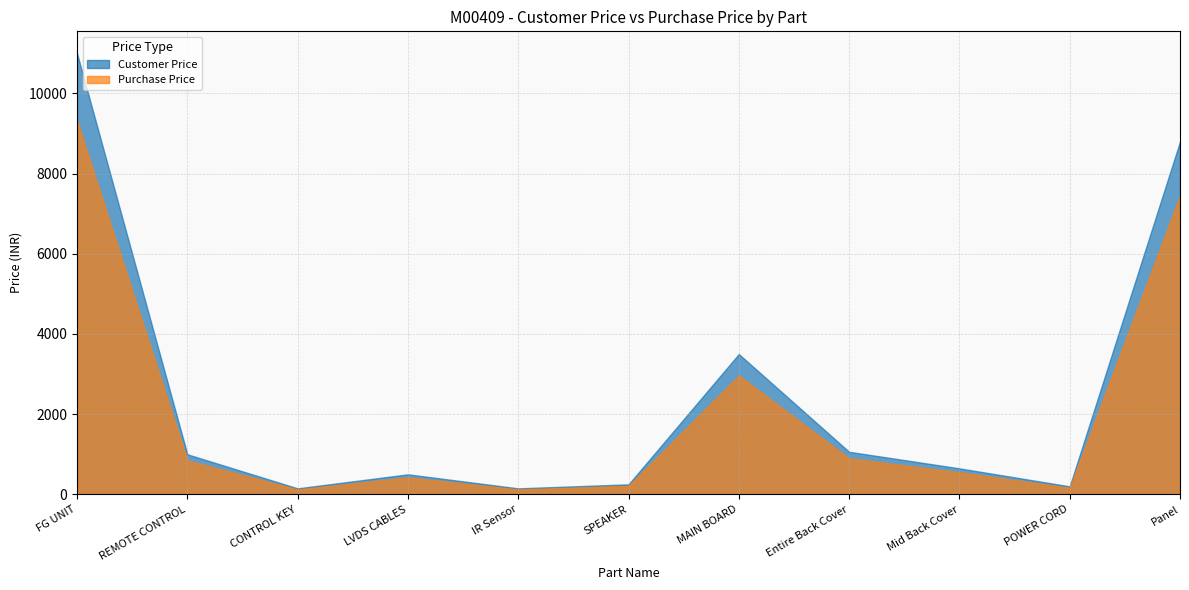

What is the maximum value shown in the chart?

10999.0